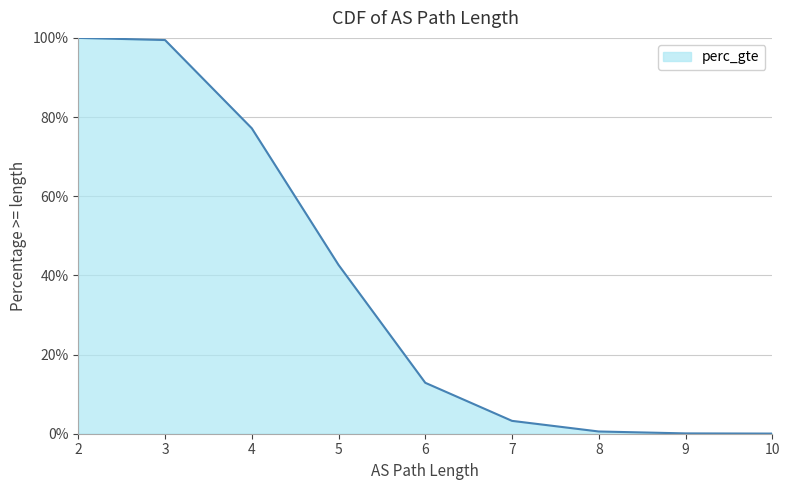

How many lines are shown in the chart?

1